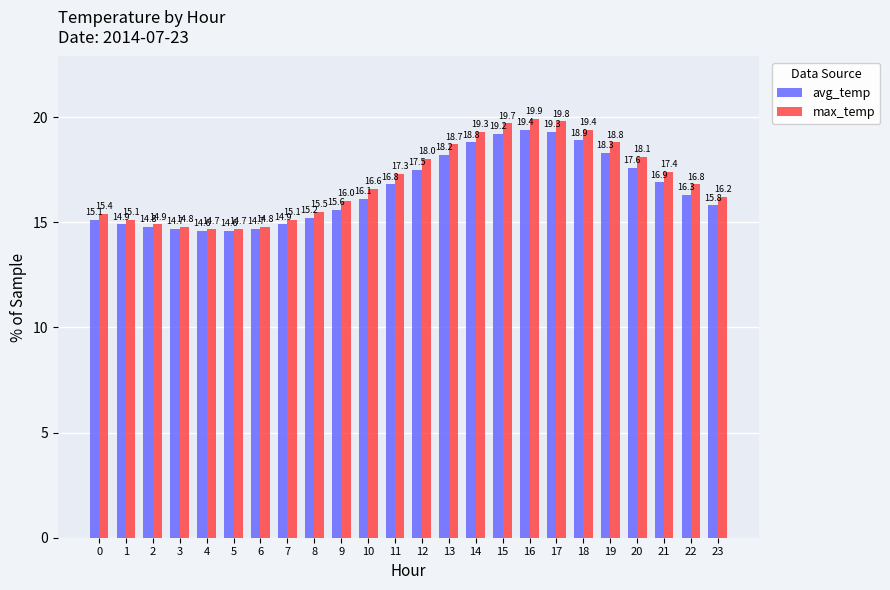

List the series in order of their overall mean, highest first.

max_temp, avg_temp